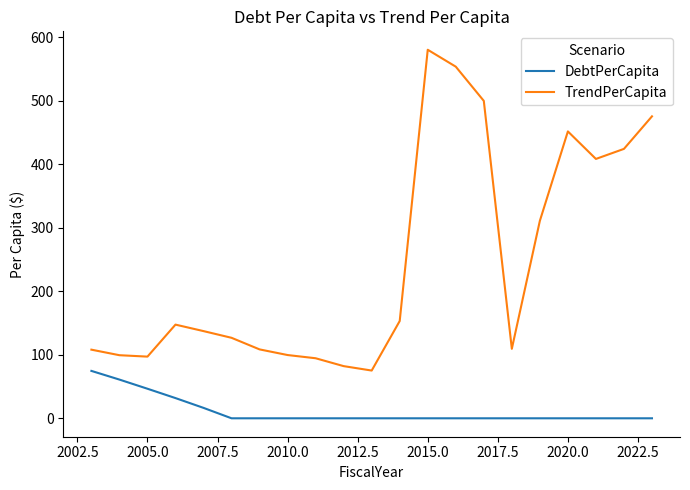

Which series has the largest range (max minus min)?

TrendPerCapita